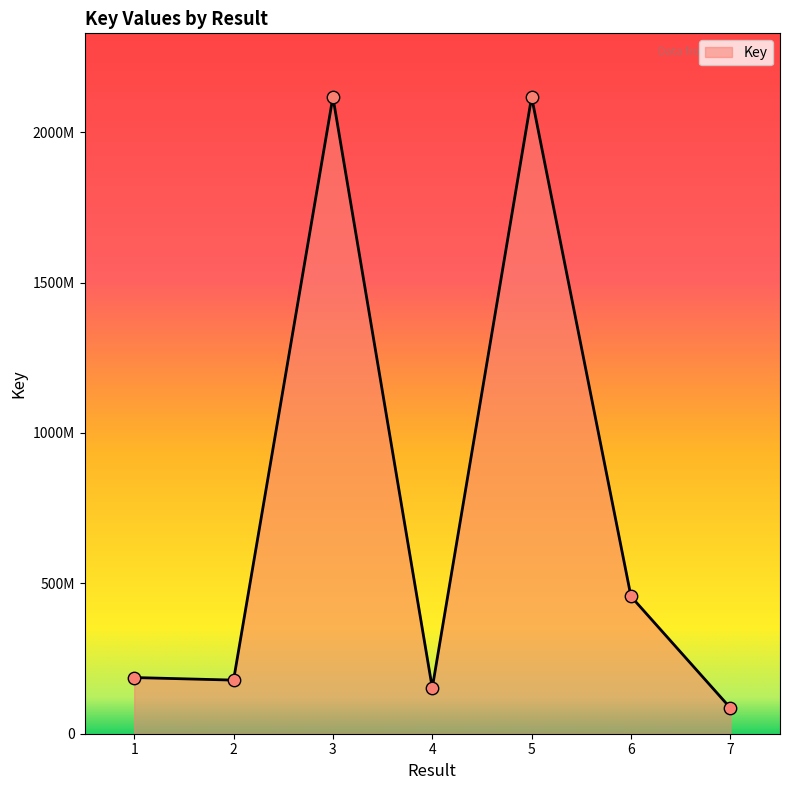

Approximately how many times larger is the value at 5 compared to 7?

24.7